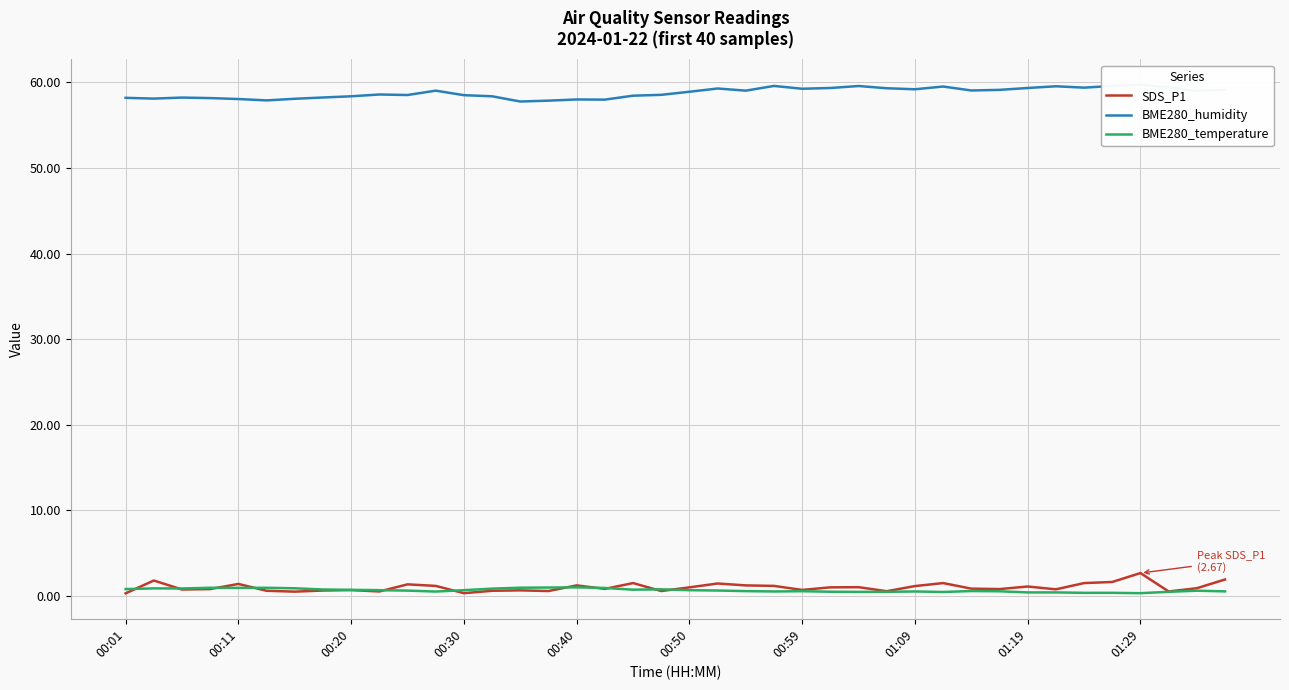

How many interior local valleys does the BME280_humidity series have?

11